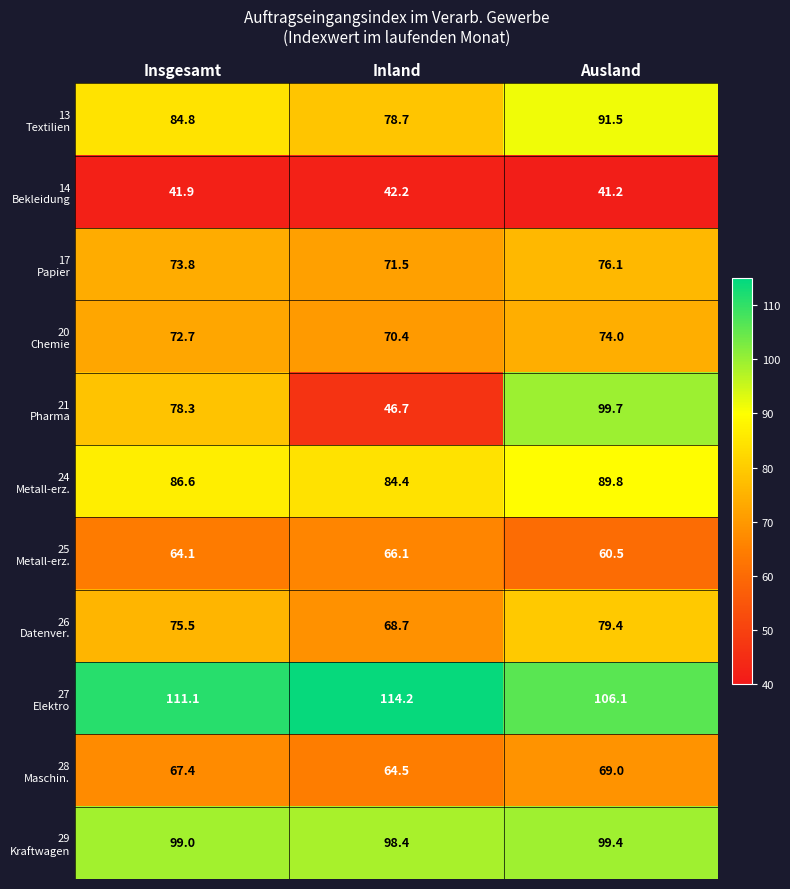

What is the minimum value shown in the chart?

41.2